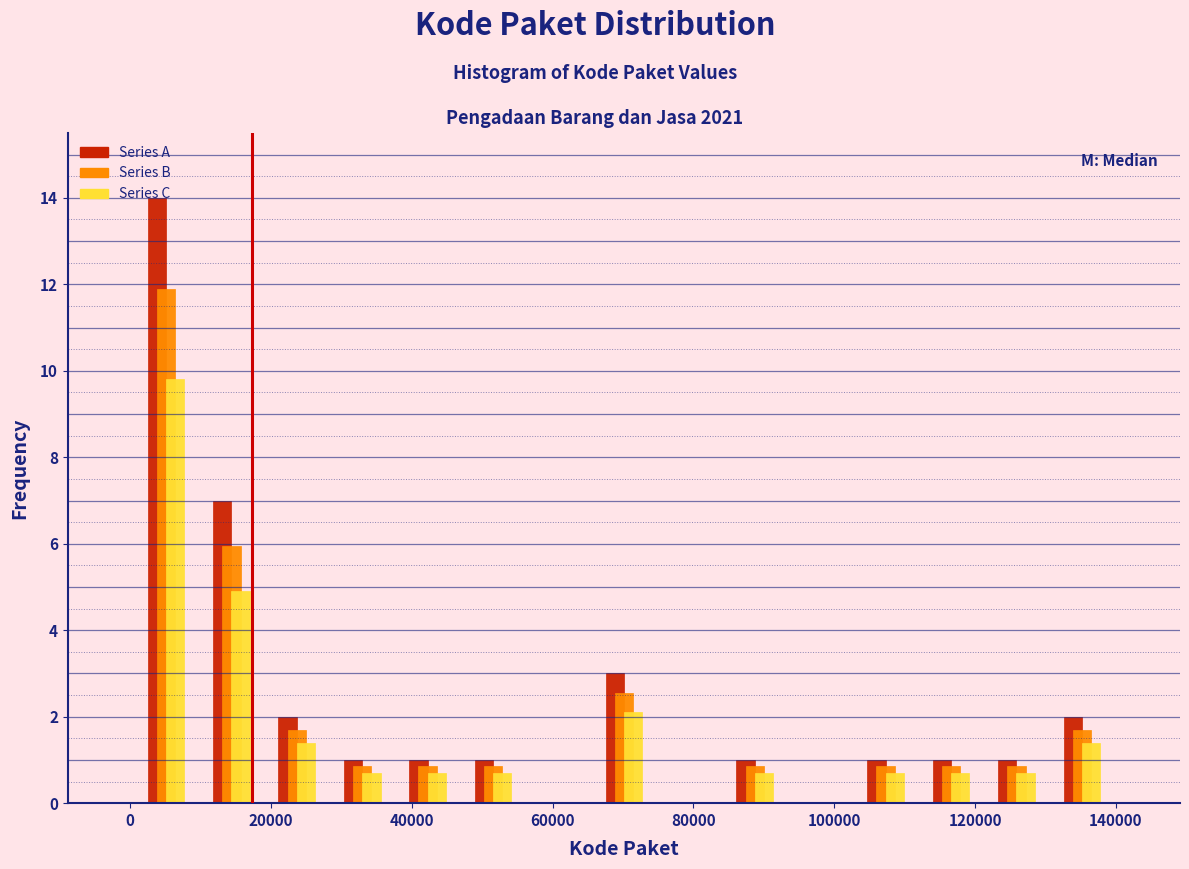

Reading left to right, list every range on the x-axis with the height of the bar of each series over it. Neither the bar edges nor the heights are printed on the chart, so give them approximately, as read against the axes.

0 to 10000: Series A=14.0	Series B=12.0	Series C=9.8
10000 to 20000: Series A=7.0	Series B=6.0	Series C=5.0
20000 to 28000: Series A=2.0	Series B=1.8	Series C=1.4
28000 to 38000: Series A=1.0	Series B=0.8	Series C=0.8
38000 to 46000: Series A=1.0	Series B=0.8	Series C=0.8
46000 to 56000: Series A=1.0	Series B=0.8	Series C=0.8
56000 to 66000: Series A=0	Series B=0	Series C=0
66000 to 74000: Series A=3.0	Series B=2.6	Series C=2.2
74000 to 84000: Series A=0	Series B=0	Series C=0
84000 to 94000: Series A=1.0	Series B=0.8	Series C=0.8
94000 to 102000: Series A=0	Series B=0	Series C=0
102000 to 112000: Series A=1.0	Series B=0.8	Series C=0.8
112000 to 122000: Series A=1.0	Series B=0.8	Series C=0.8
122000 to 130000: Series A=1.0	Series B=0.8	Series C=0.8
130000 to 140000: Series A=2.0	Series B=1.8	Series C=1.4